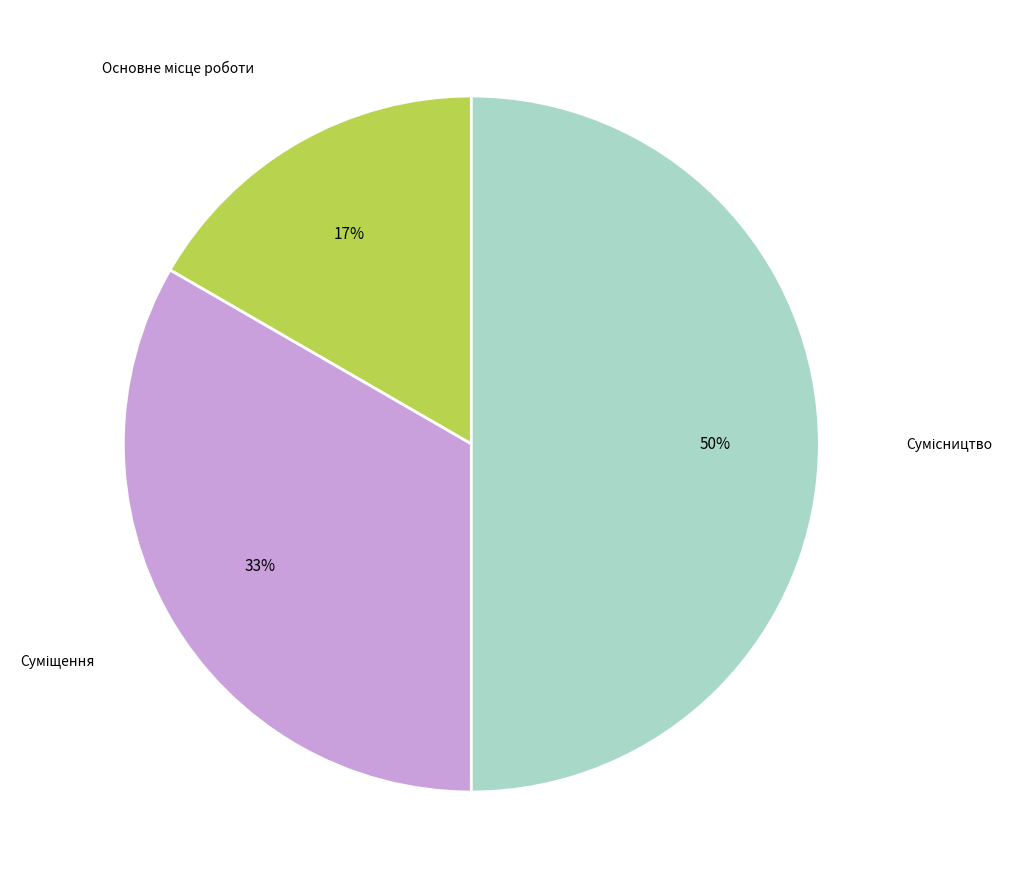

To the nearest percent, what is the average slice percentage?

33%